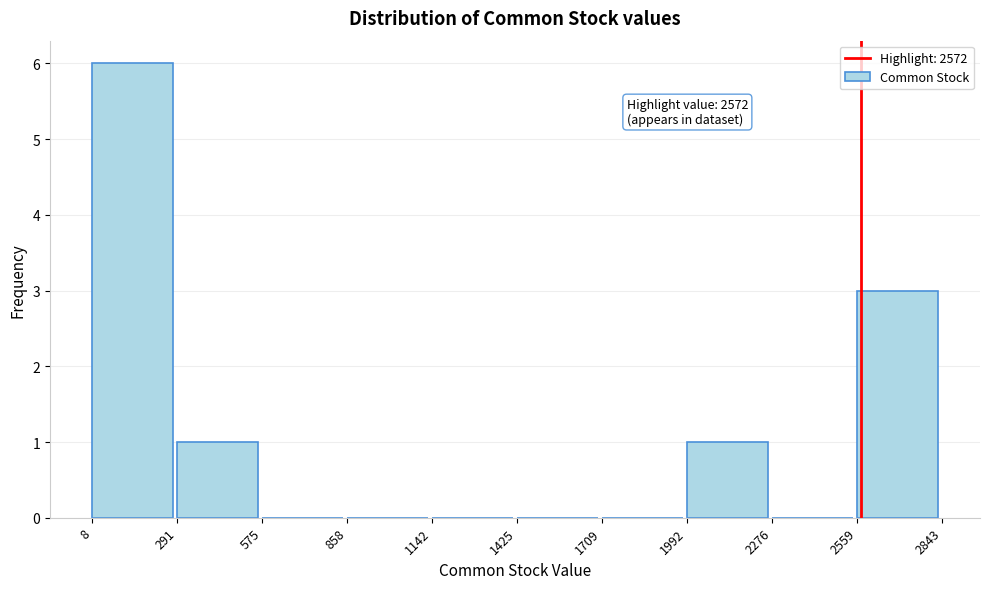

Which range on the x-axis has the tallest bar?

8 to 291